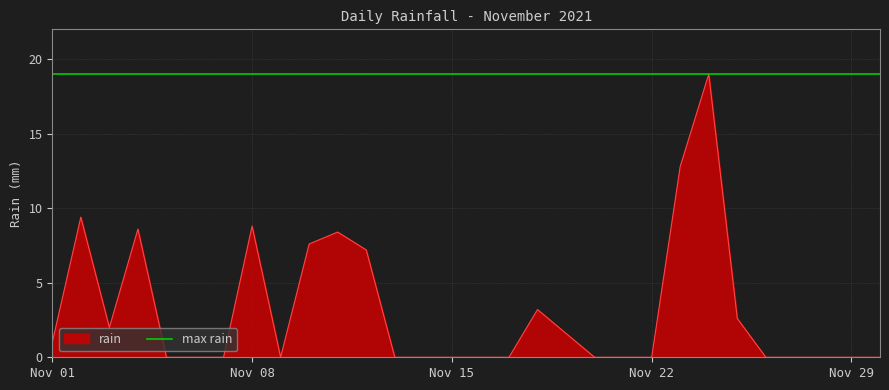

Reading left to right, transcribe all the data shown in this chart.

1.0	9.4	2.0	8.6	0.0	0.0	0.0	8.8	0.0	7.6	8.4	7.2	0.0	0.0	0.0	0.0	0.0	3.2	1.6	0.0	0.0	0.0	12.8	19.0	2.6	0.0	0.0	0.0	0.0	0.0